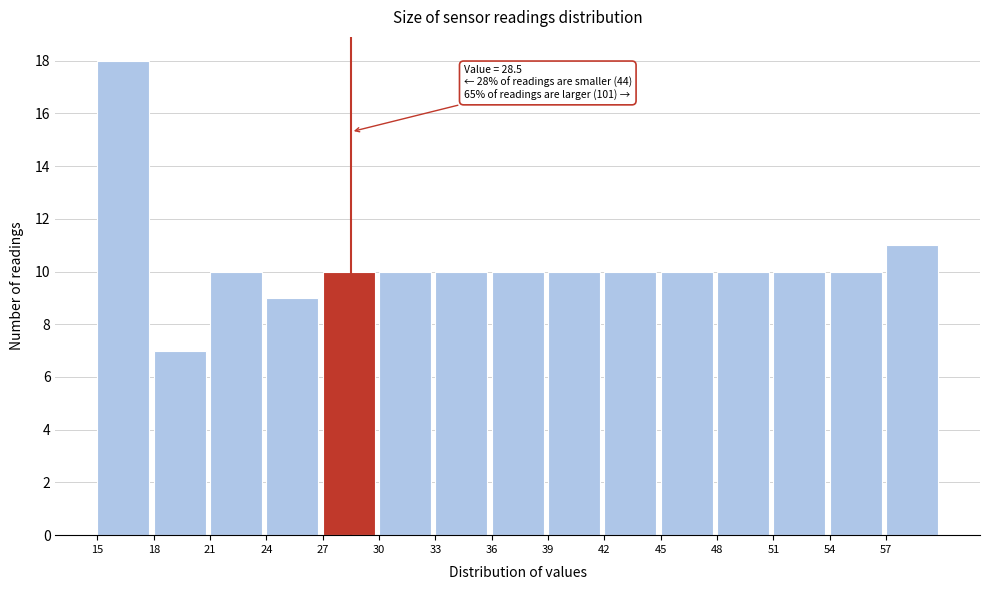

Over which range of the x-axis is the bar tallest?

15 to 18